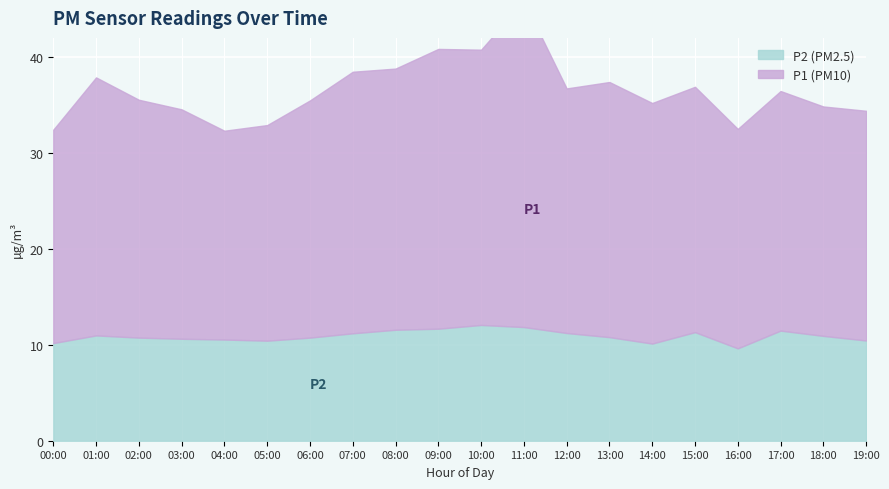

What is the label of the 4th point from the right?

16:00